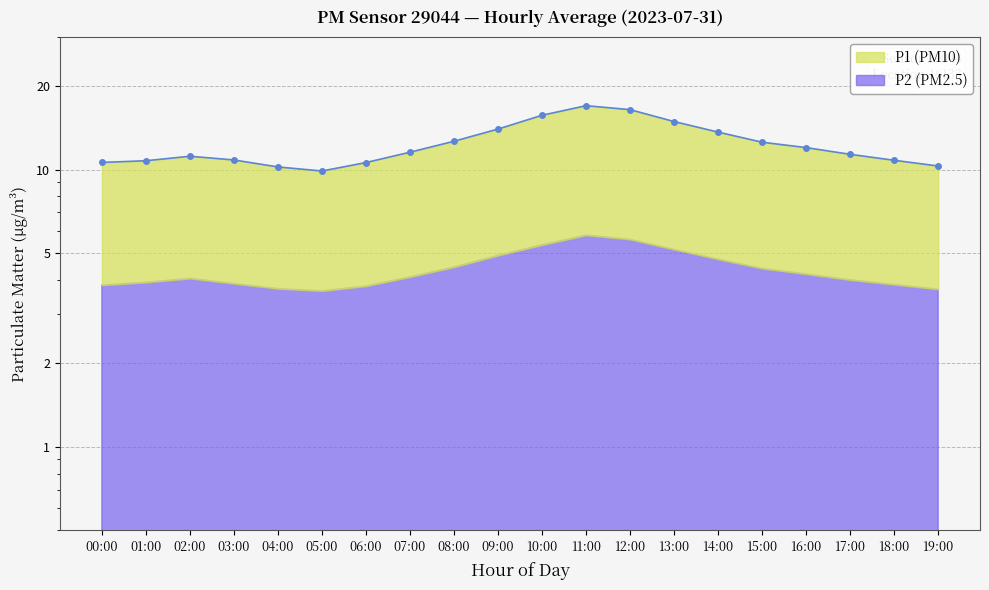

Does the chart have visible grid lines?

Yes